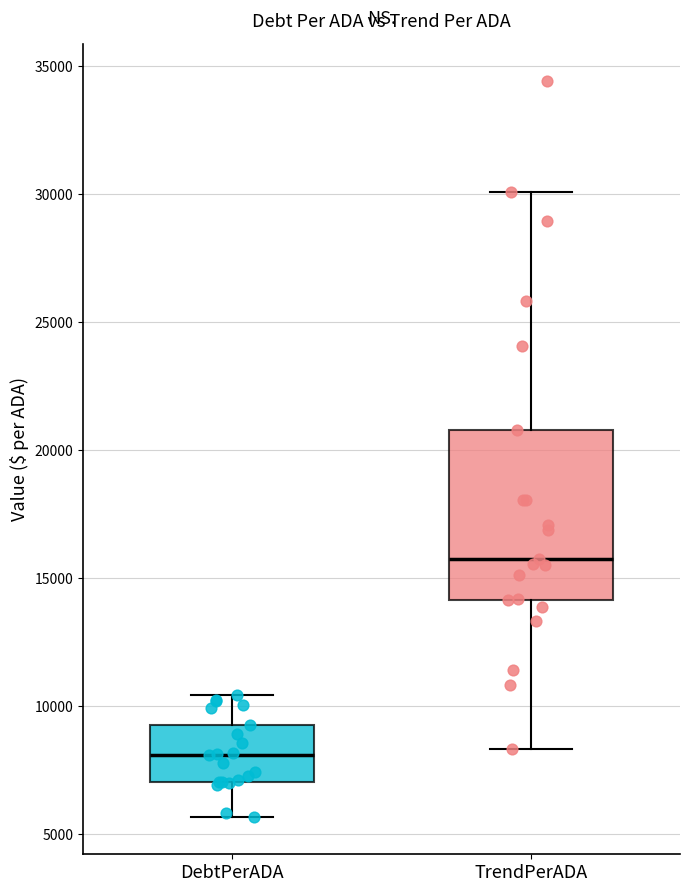

Which box is the tallest, from its lower edge to its upper edge?

TrendPerADA